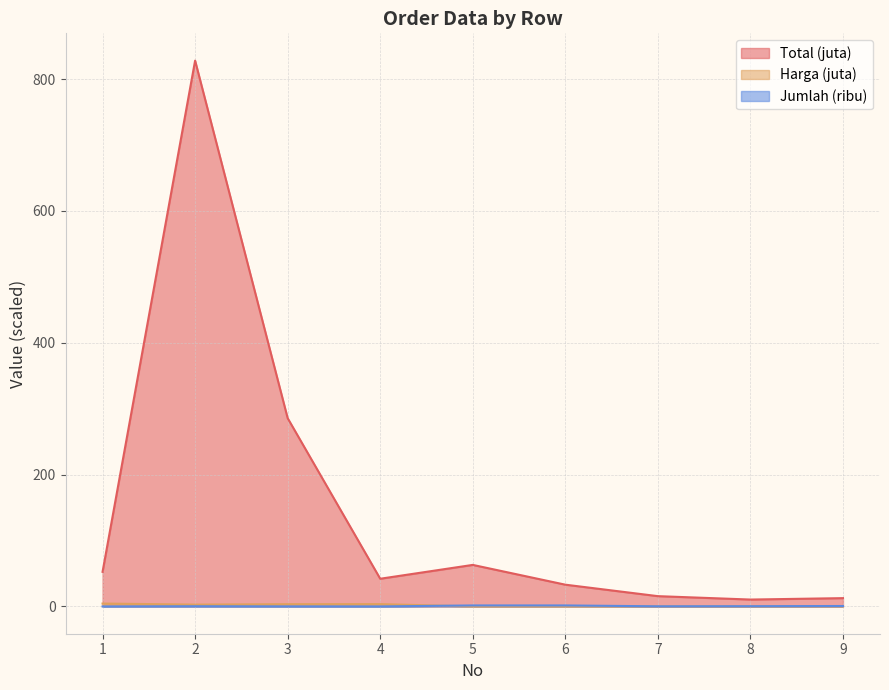

The Jumlah series shows 2.6 at 6. True or false?

False